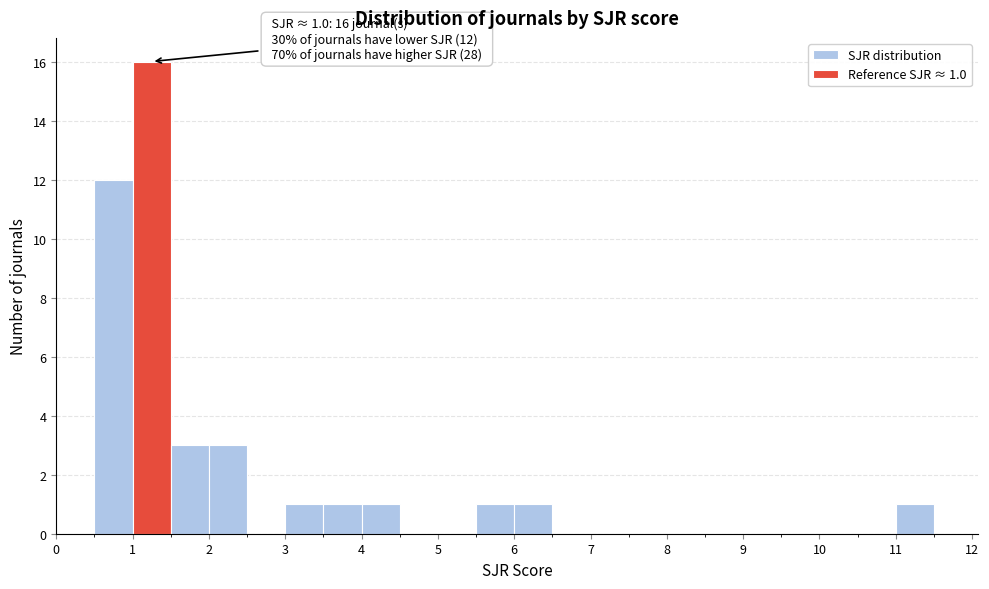

Which range on the x-axis has the tallest bar?

1.0 to 1.5